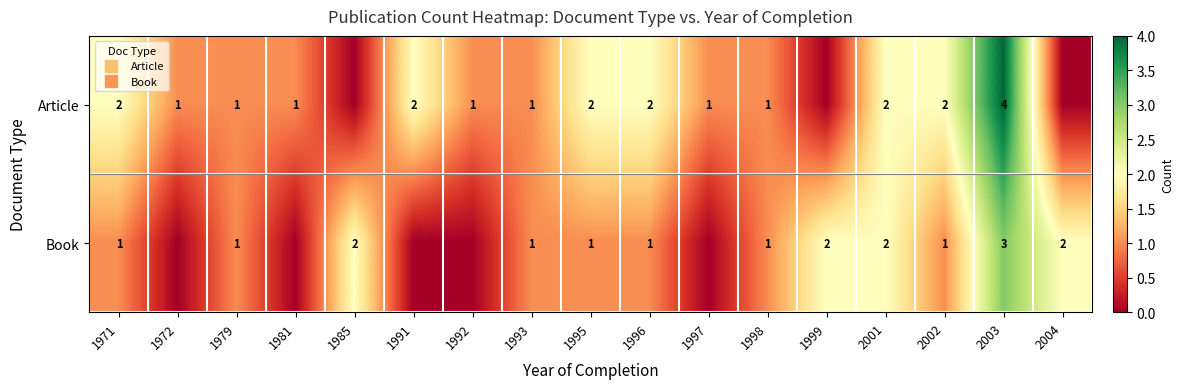

What is the sum of all Article values?

23